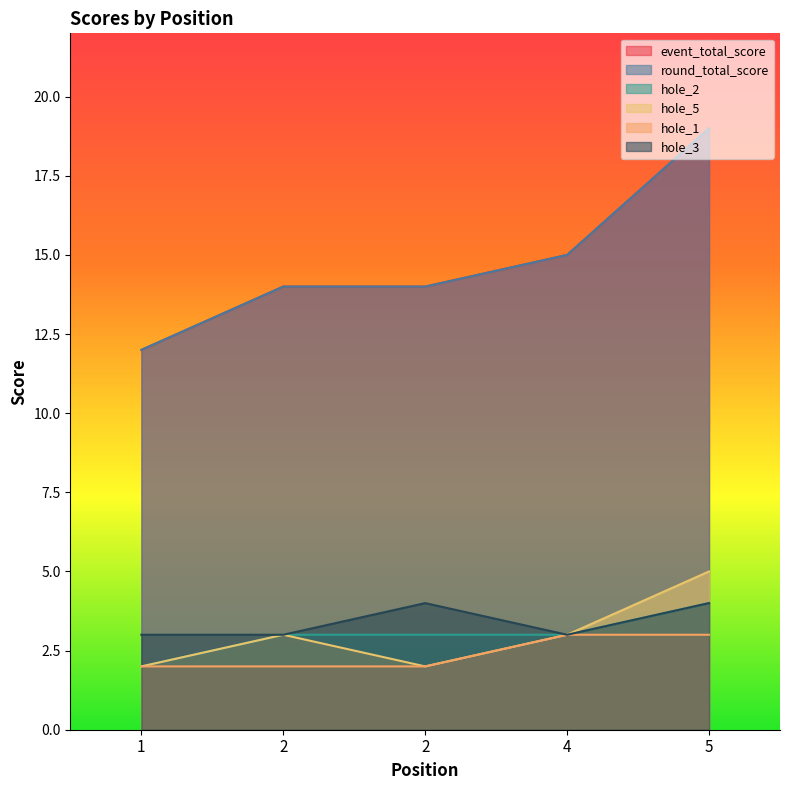

Reading left to right, what are all the values shown in this chart?

event_total_score: 12	14	14	15	19
round_total_score: 12	14	14	15	19
hole_2: 2	3	3	3	4
hole_5: 2	3	2	3	5
hole_1: 2	2	2	3	3
hole_3: 3	3	4	3	4